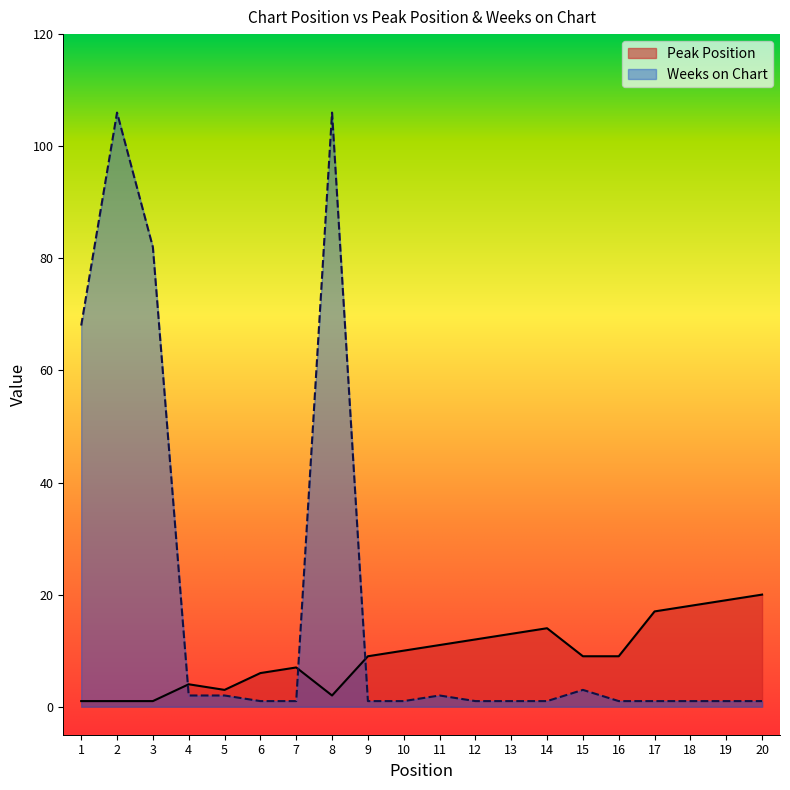

At how many categories does at least one series exceed 85?

2